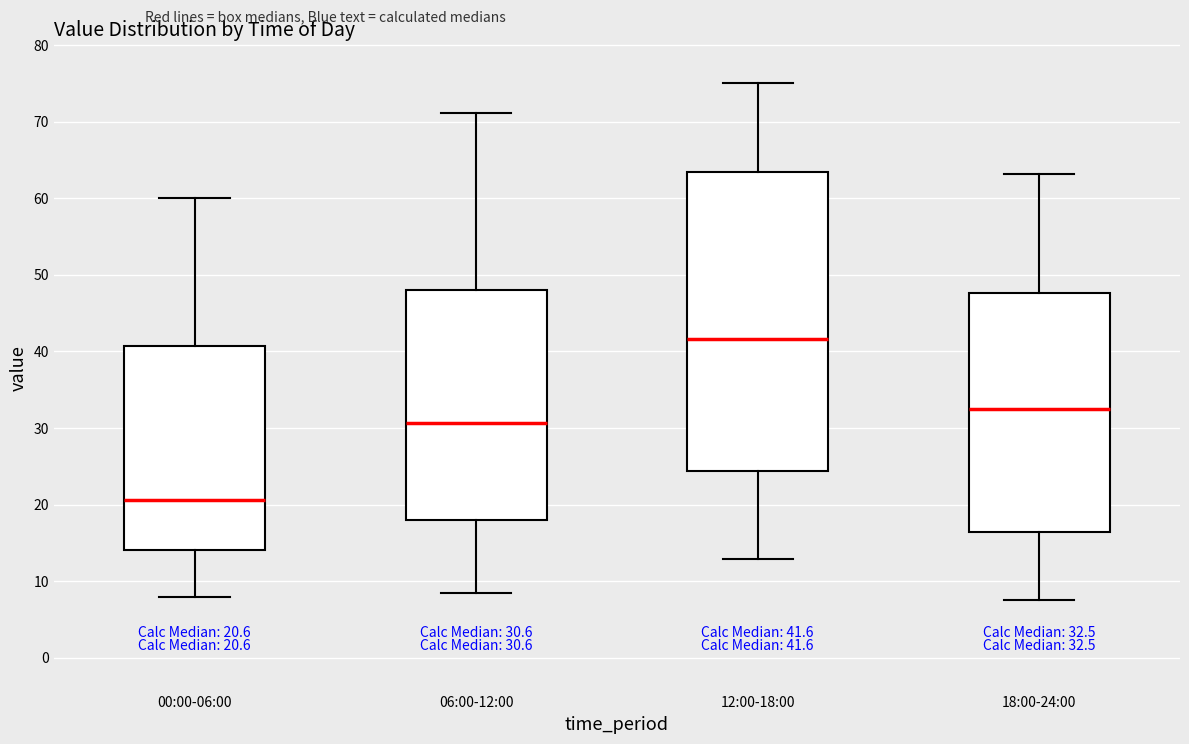

Which box has the lowest median line?

00:00-06:00